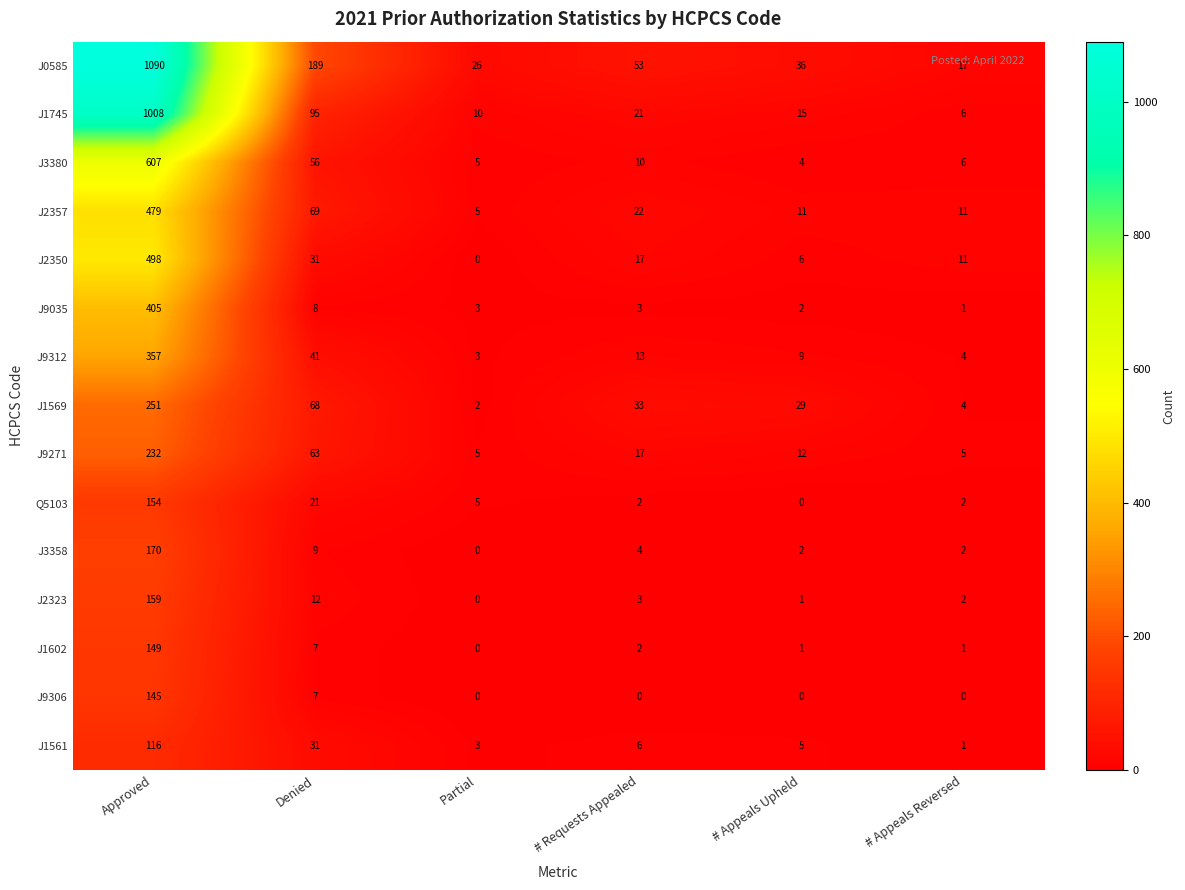

What is the difference between the highest and lowest values at # Requests Appealed?

53